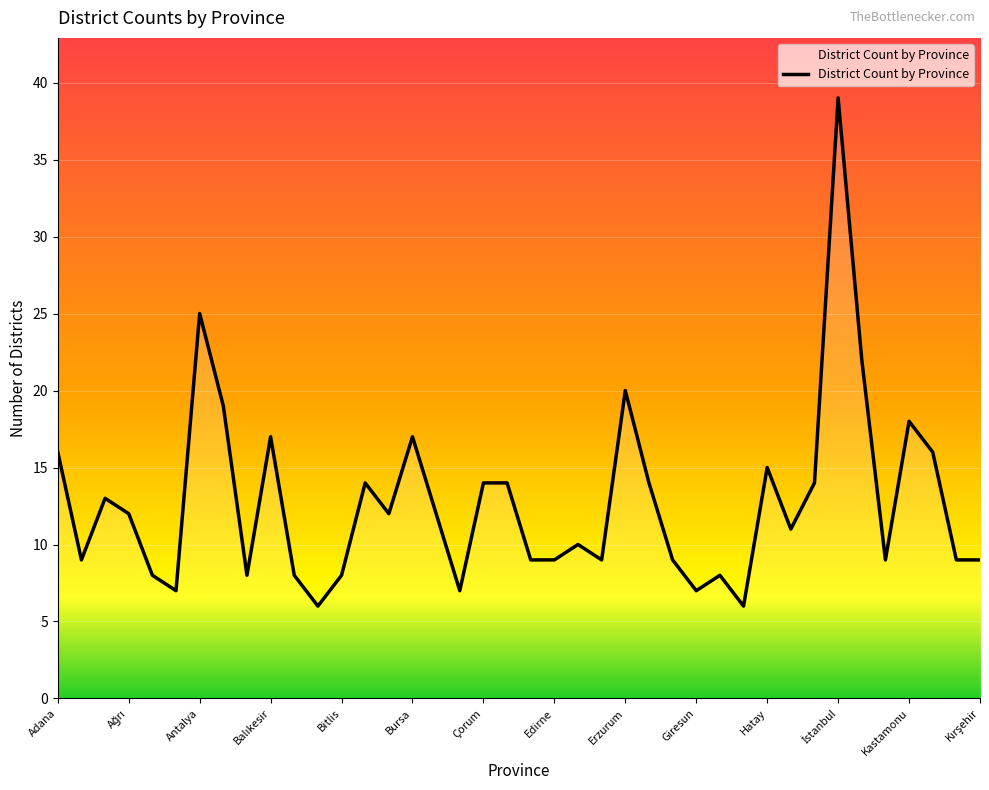

What is the greatest value displayed?

39